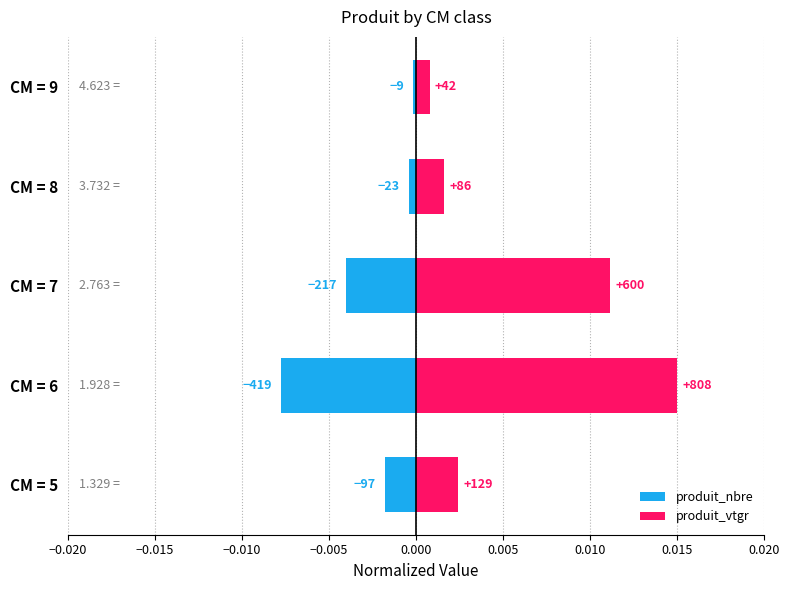

Between CM = 7 and CM = 6, which is larger?

CM = 7